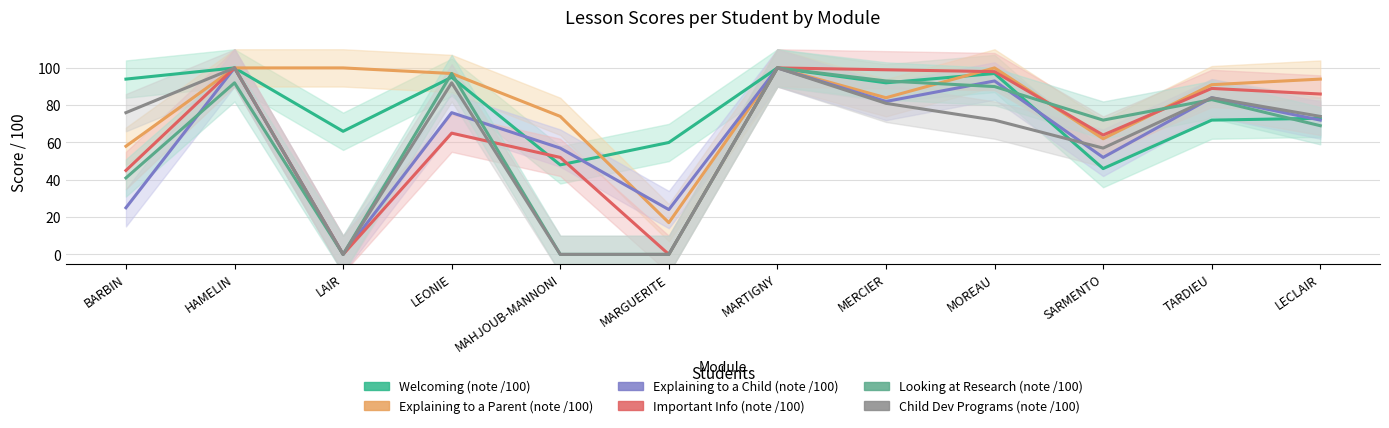

Where do Welcoming (note /100) and Child Dev Programs (note /100) first cross each other?

MOREAU and SARMENTO